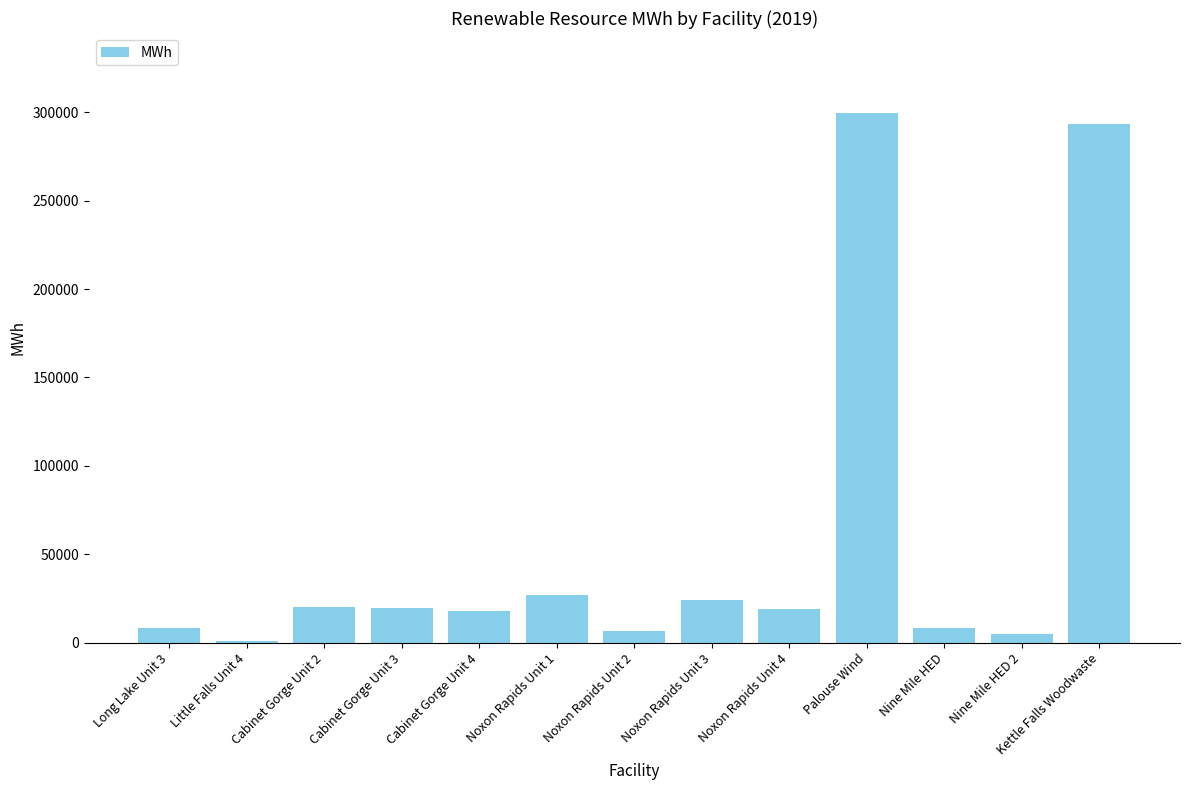

What is the maximum value shown in the chart?

299775